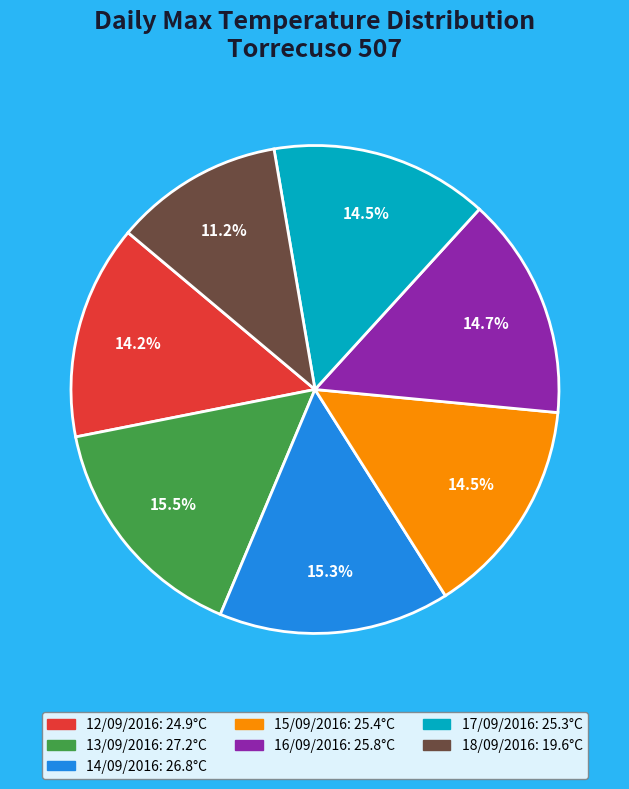

Which category has the smallest portion of the pie?

18/09/2016